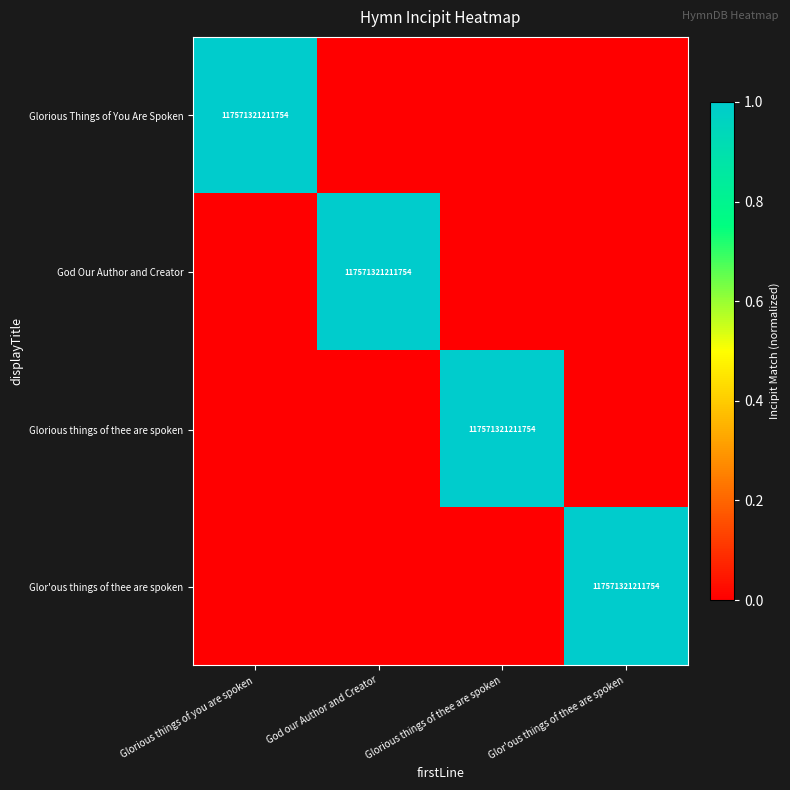

The God Our Author and Creator series shows 46448448153159 at God our Author and Creator. True or false?

False